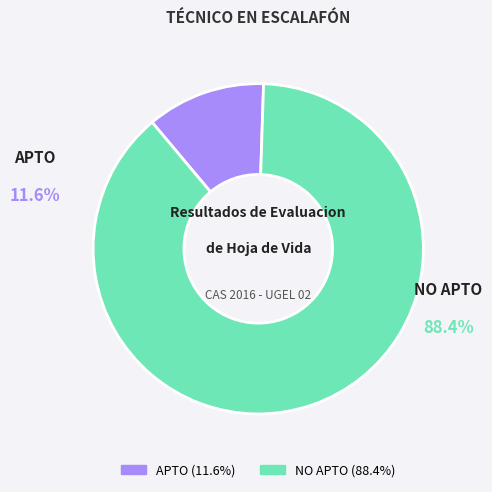

Approximately how many times larger is the value at NO APTO compared to APTO?

7.6